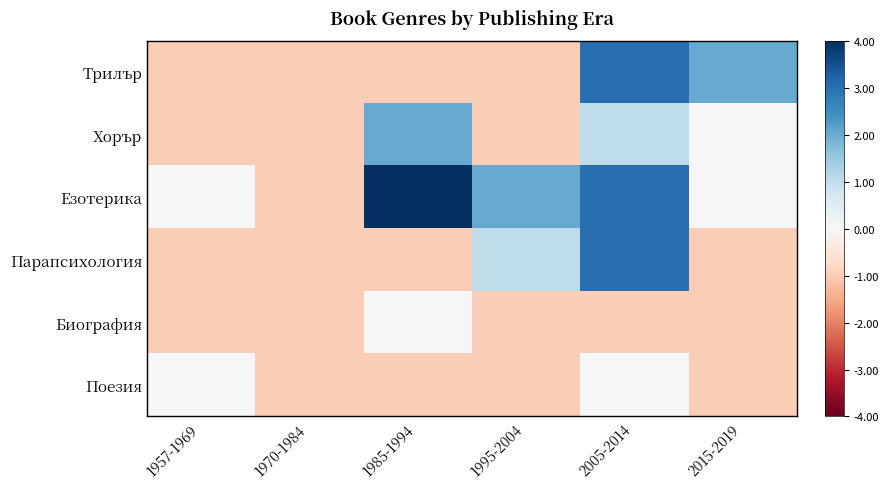

Rank the series by their maximum value, from lowest to highest.

Биография, Поезия, Хорър, Трилър, Парапсихология, Езотерика